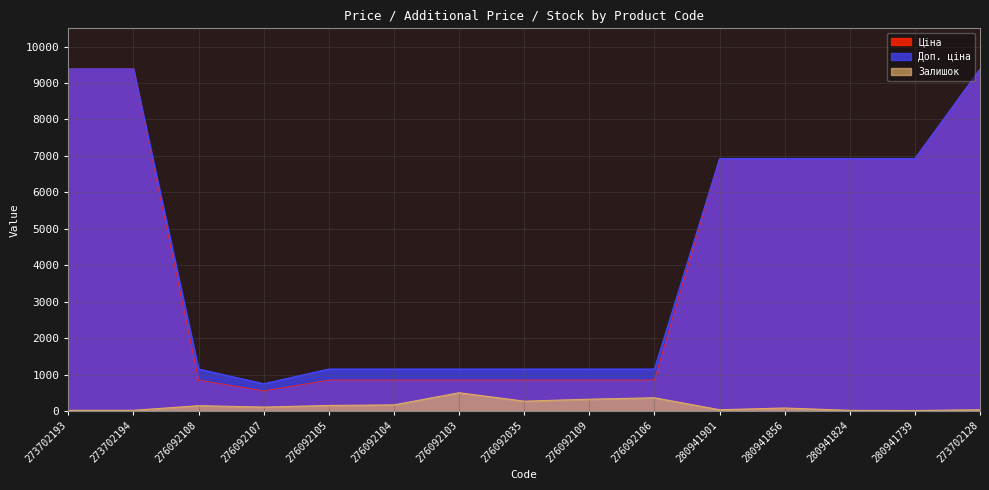

True or false: Залишок and Ціна cross at least once.

False